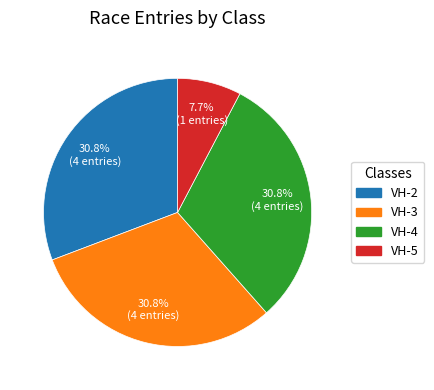

Combined, what portion of the pie is VH-5 and VH-4?

38.5%